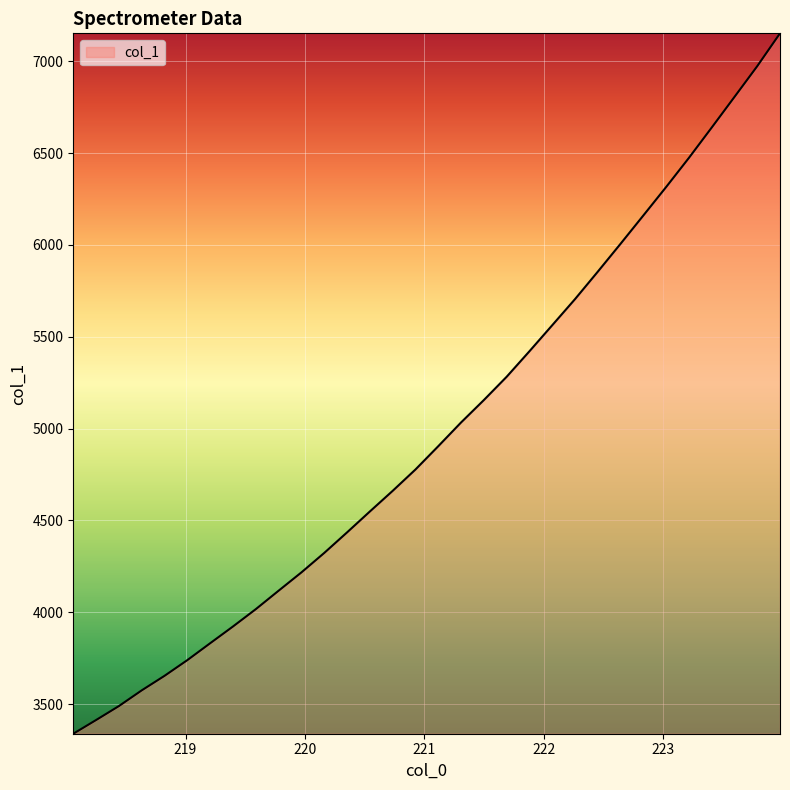

What is the difference between the second highest and second lowest values?

3559.8